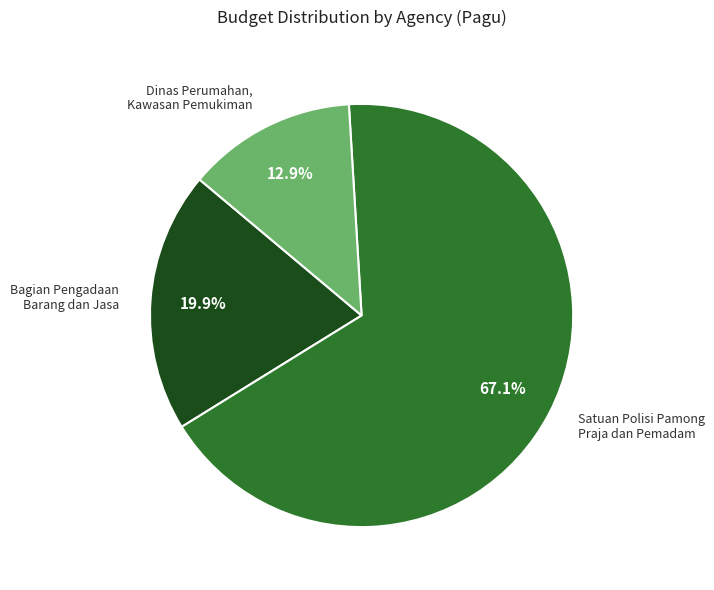

Which has a higher value, Bagian Pengadaan Barang dan Jasa or Dinas Perumahan, Kawasan Pemukiman?

Bagian Pengadaan Barang dan Jasa